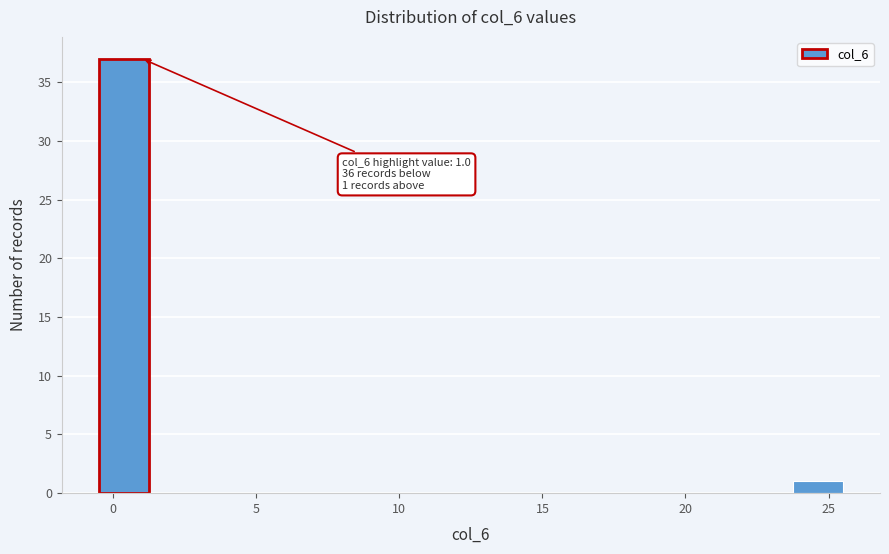

Read against the x-axis, roughly where is the centre of the tallest bar?

0.5